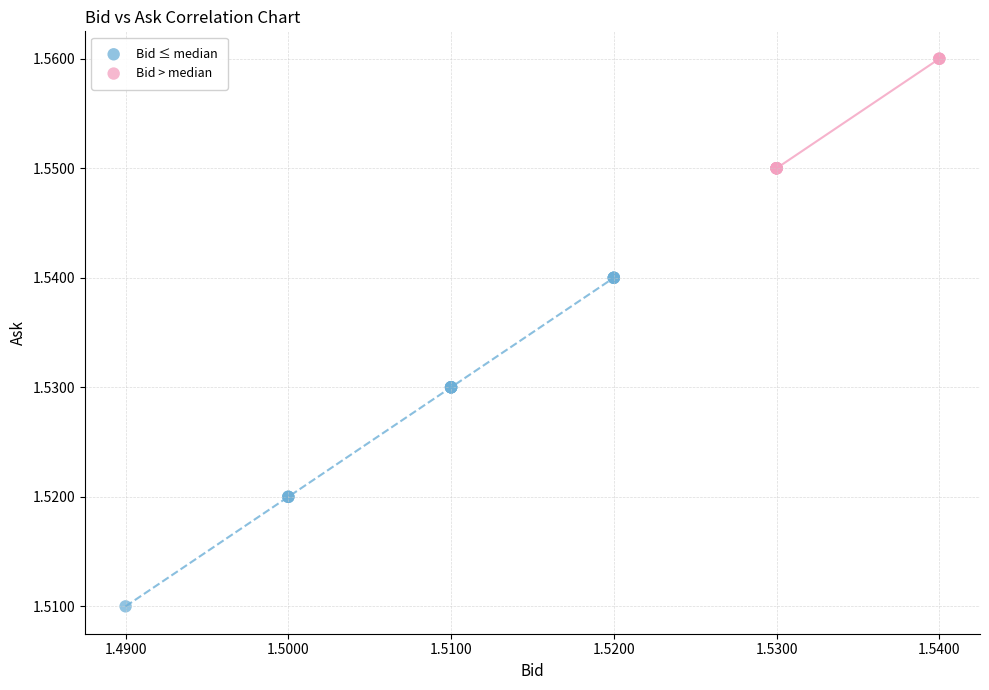

Which series reaches the minimum Y coordinate?

Bid ≤ median